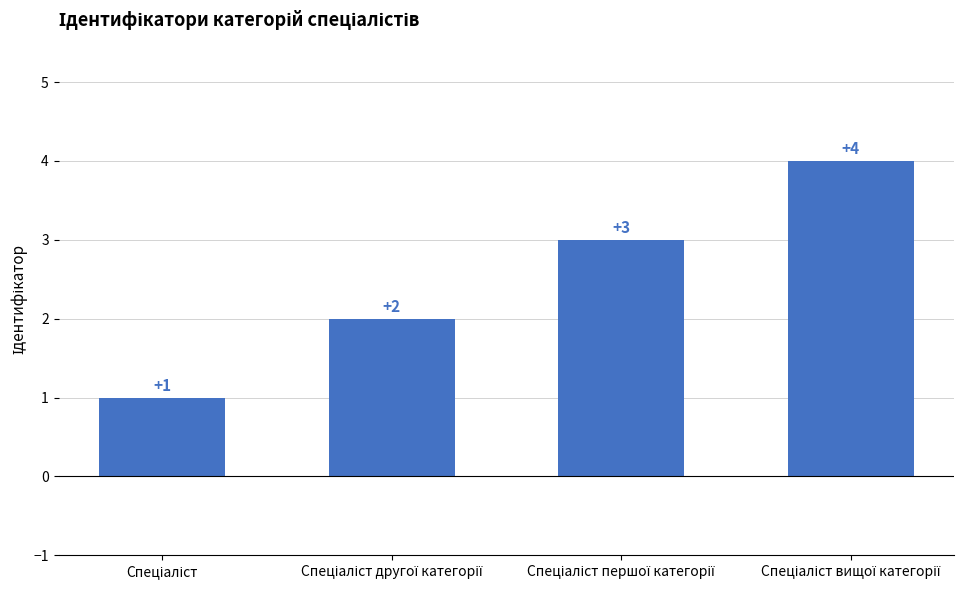

What is the maximum value shown in the chart?

4